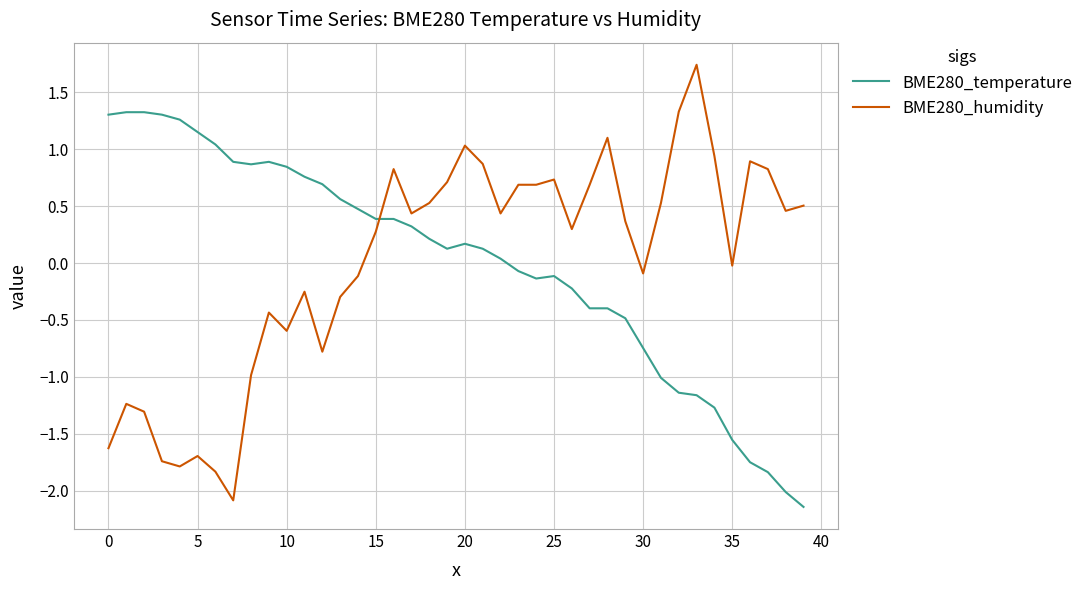

Is this an area chart (filled region under the line)?

No